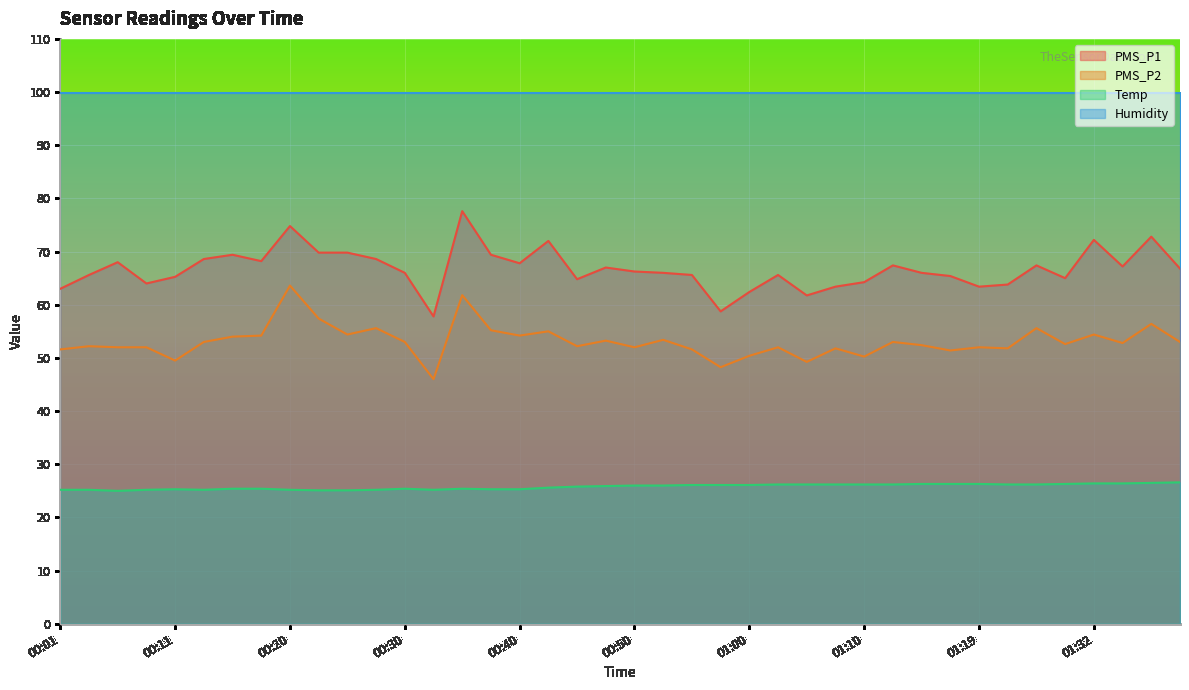

What are all the series names shown in the legend?

PMS_P1, PMS_P2, Temp, Humidity